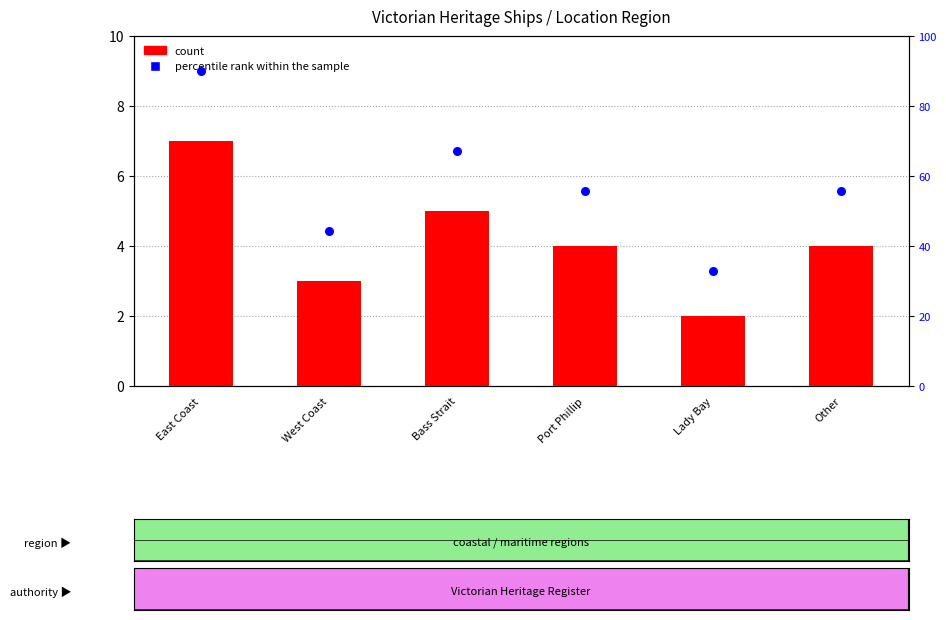

Which series has the widest spread of Y values?

percentile rank within the sample